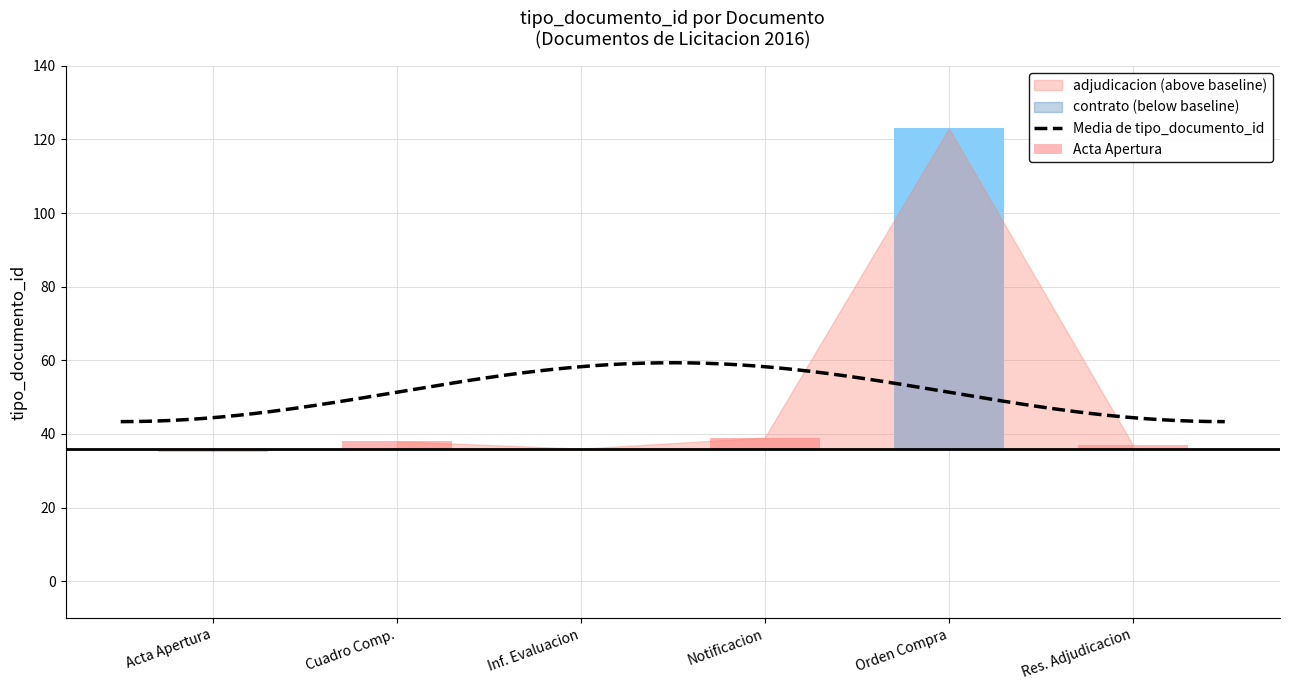

Does the chart contain any negative values?

No